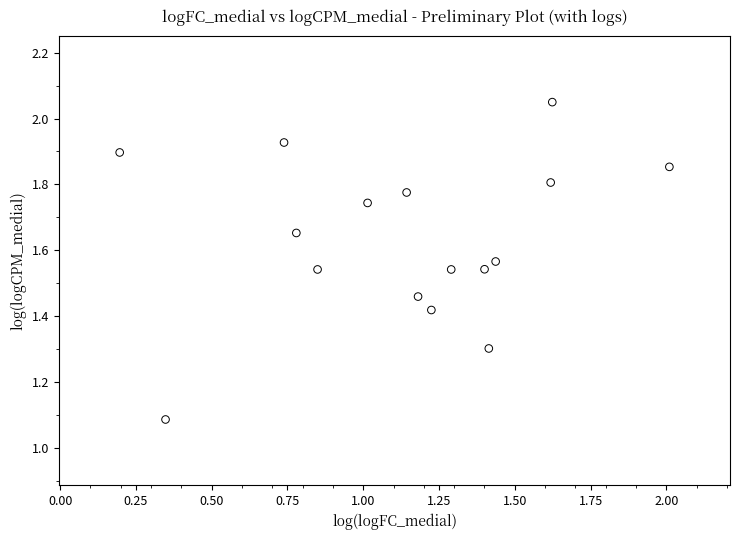

What is the range of Y values (max minus min)?

1.0